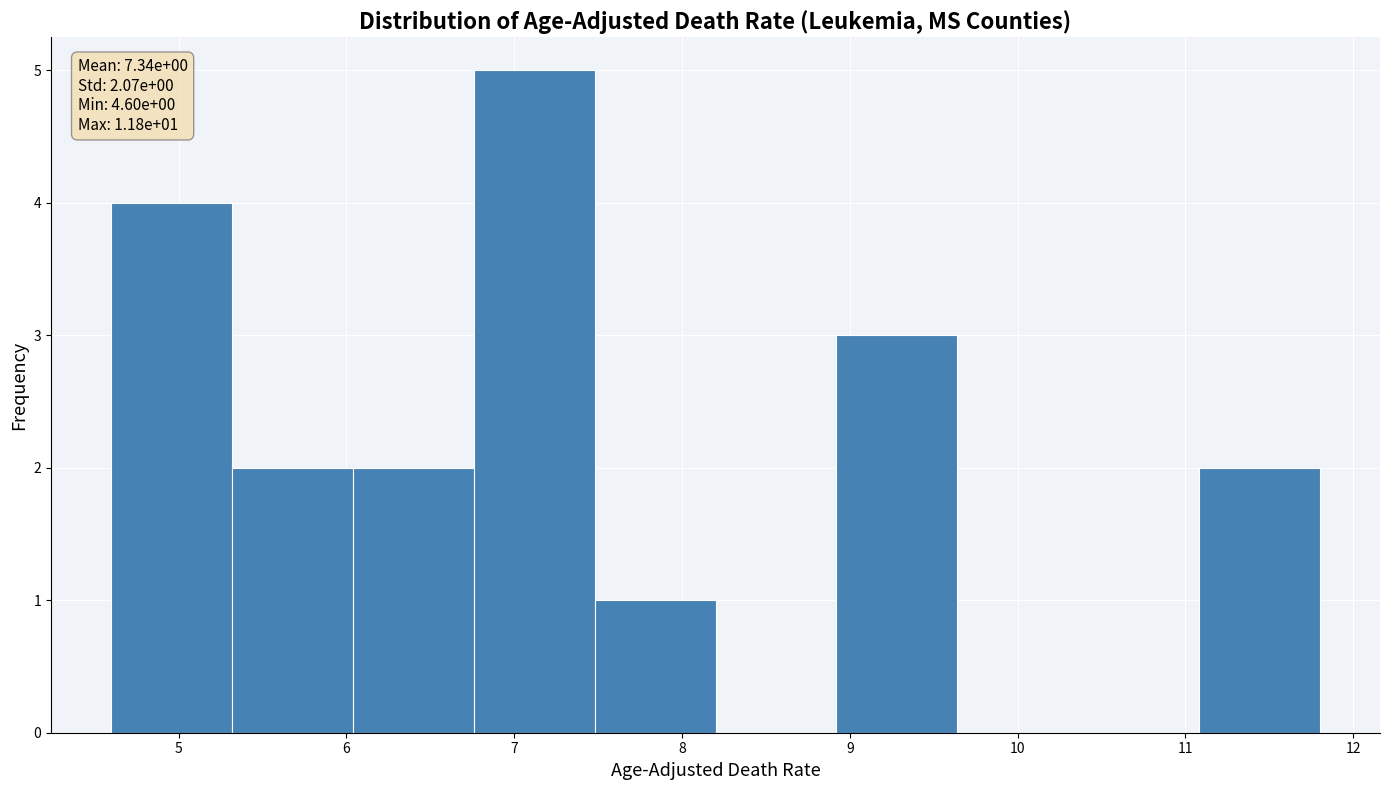

Over which range of the x-axis is the bar tallest?

6.76 to 7.48